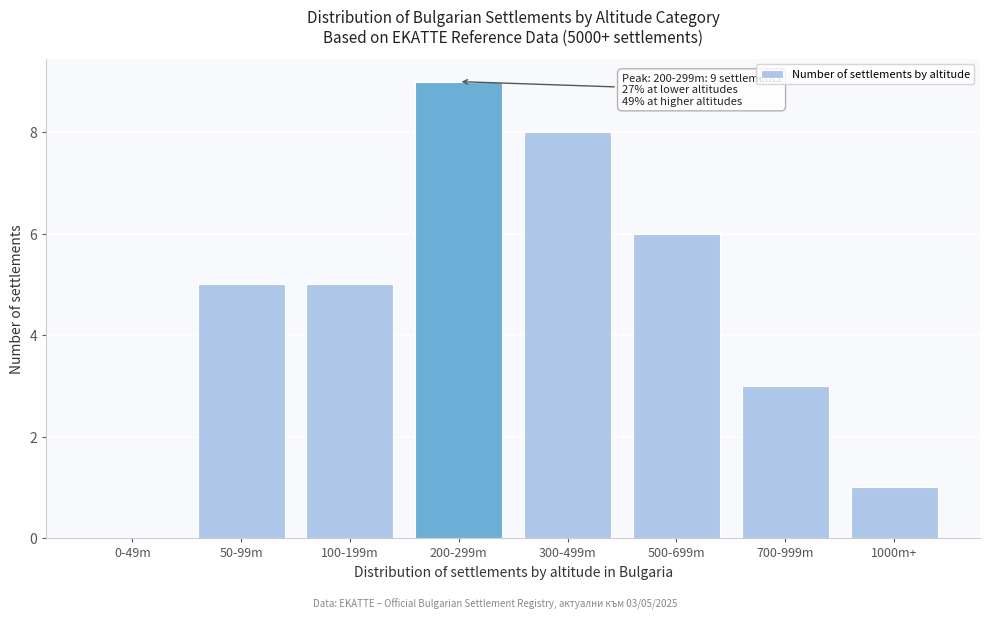

Reading left to right, list all the values displayed in this chart.

0-49m=0	50-99m=5	100-199m=5	200-299m=9	300-499m=8	500-699m=6	700-999m=3	1000m+=1